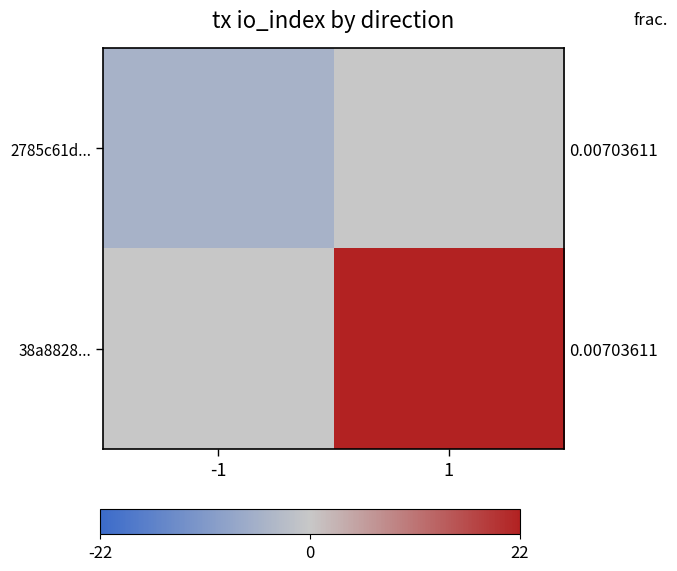

What is the sum of the 2785c61d... values at 1 and -1?

-5